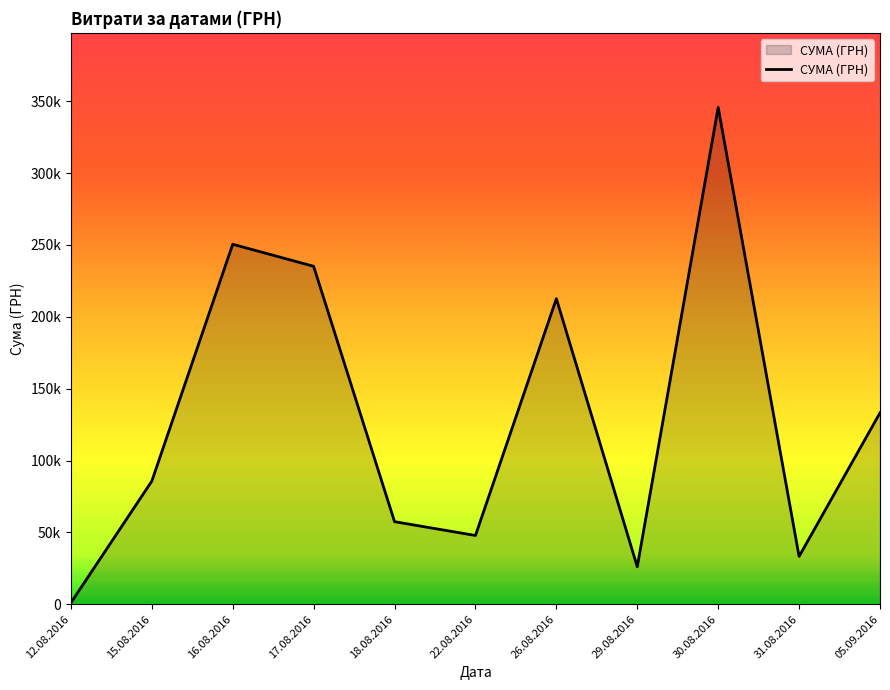

Is this an area chart (filled region under the line)?

Yes